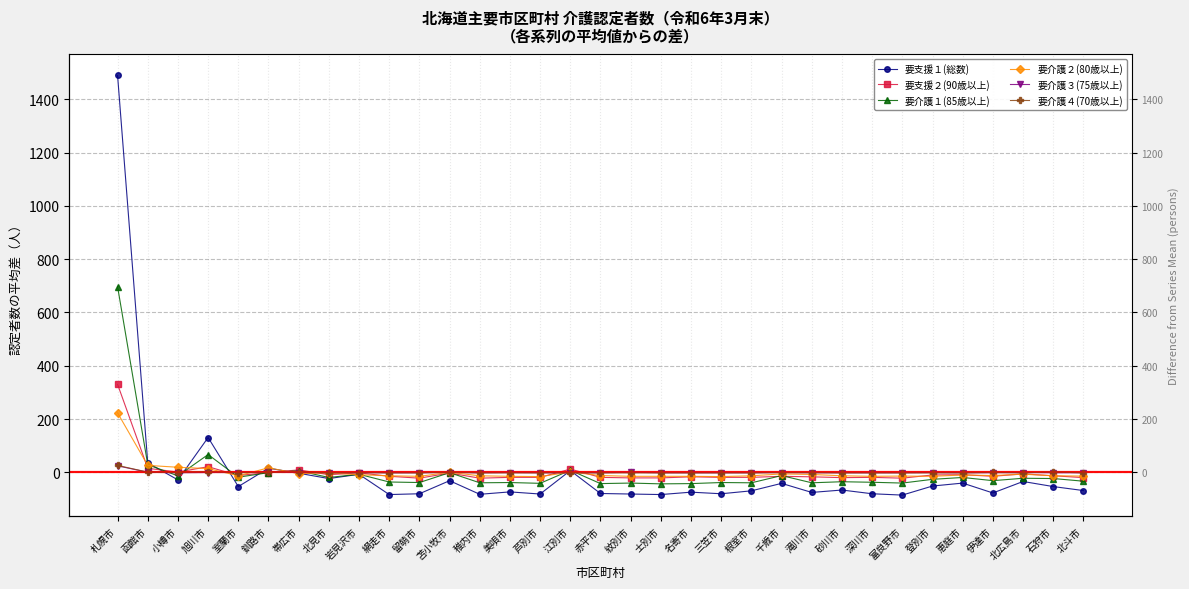

Between 三笠市 and 北広島市, which is larger?

北広島市